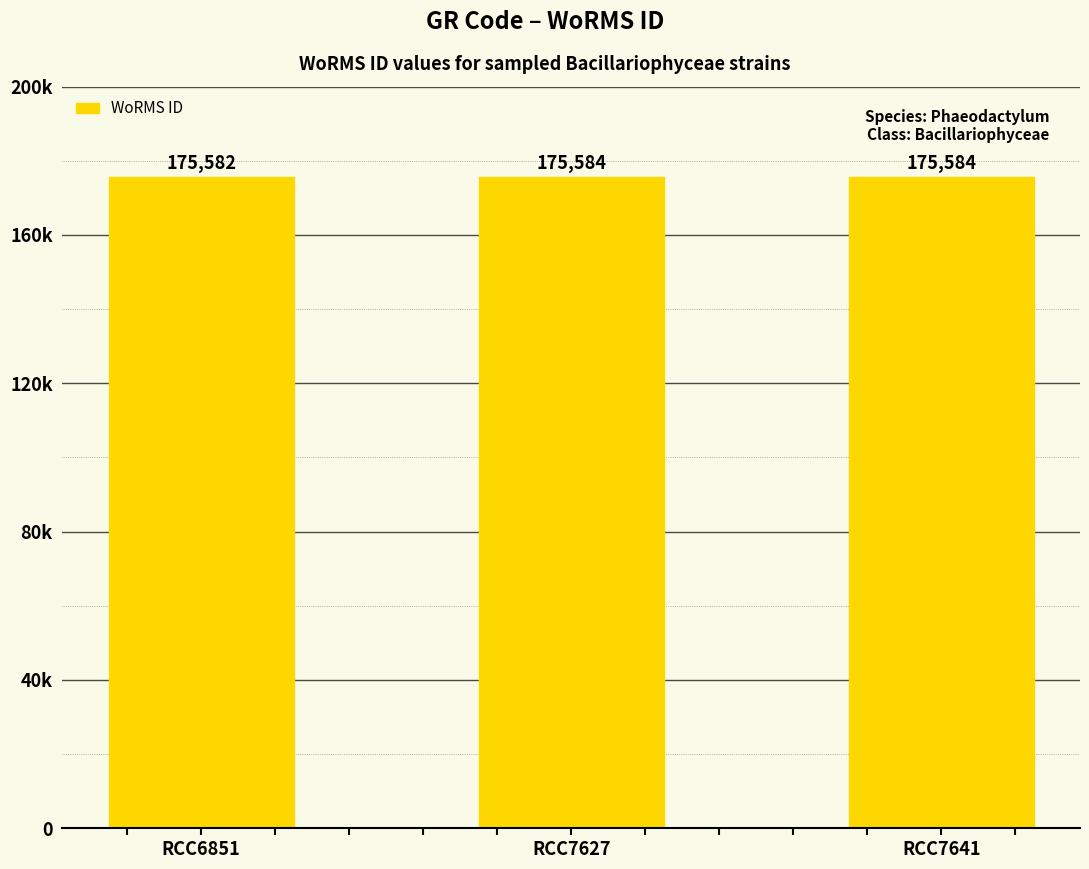

Reading left to right, what are all the values shown in this chart?

RCC6851=175582	RCC7627=175584	RCC7641=175584